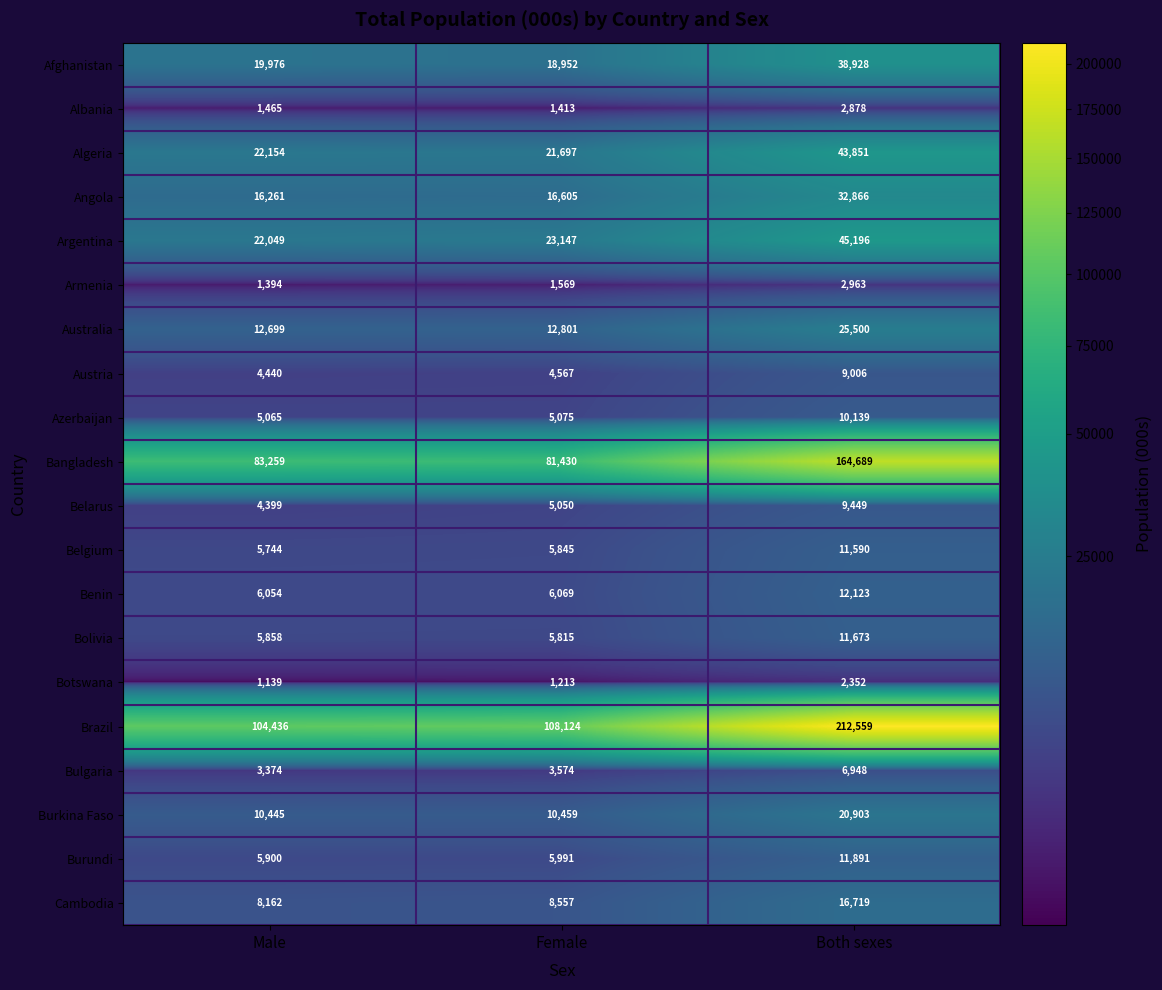

Which series has the widest spread of values?

Brazil